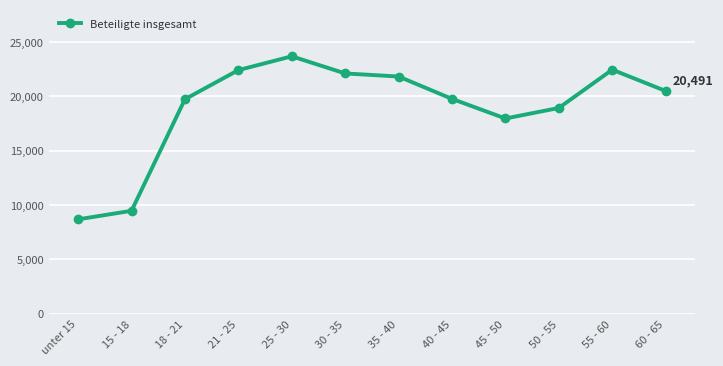

What position from the right is 55 - 60?

2